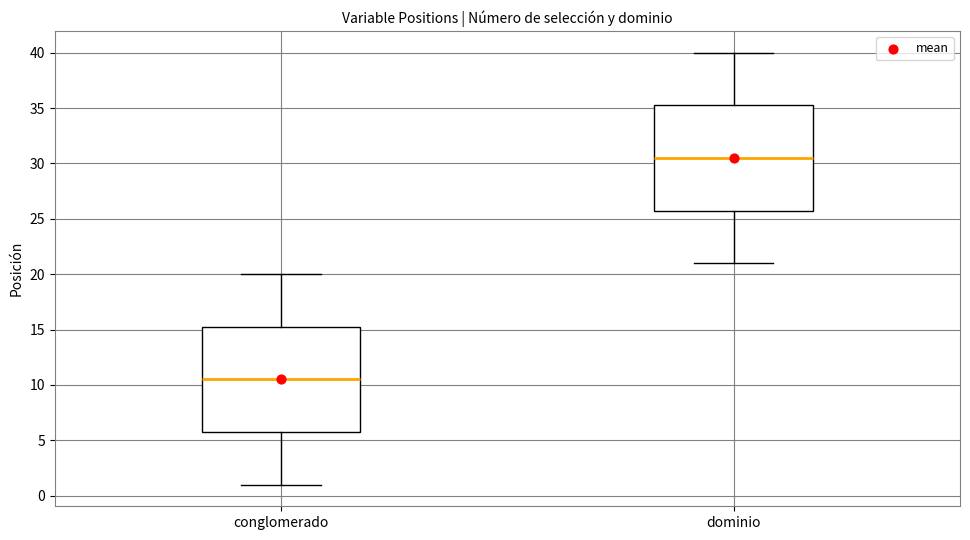

Which box has the highest median line?

dominio